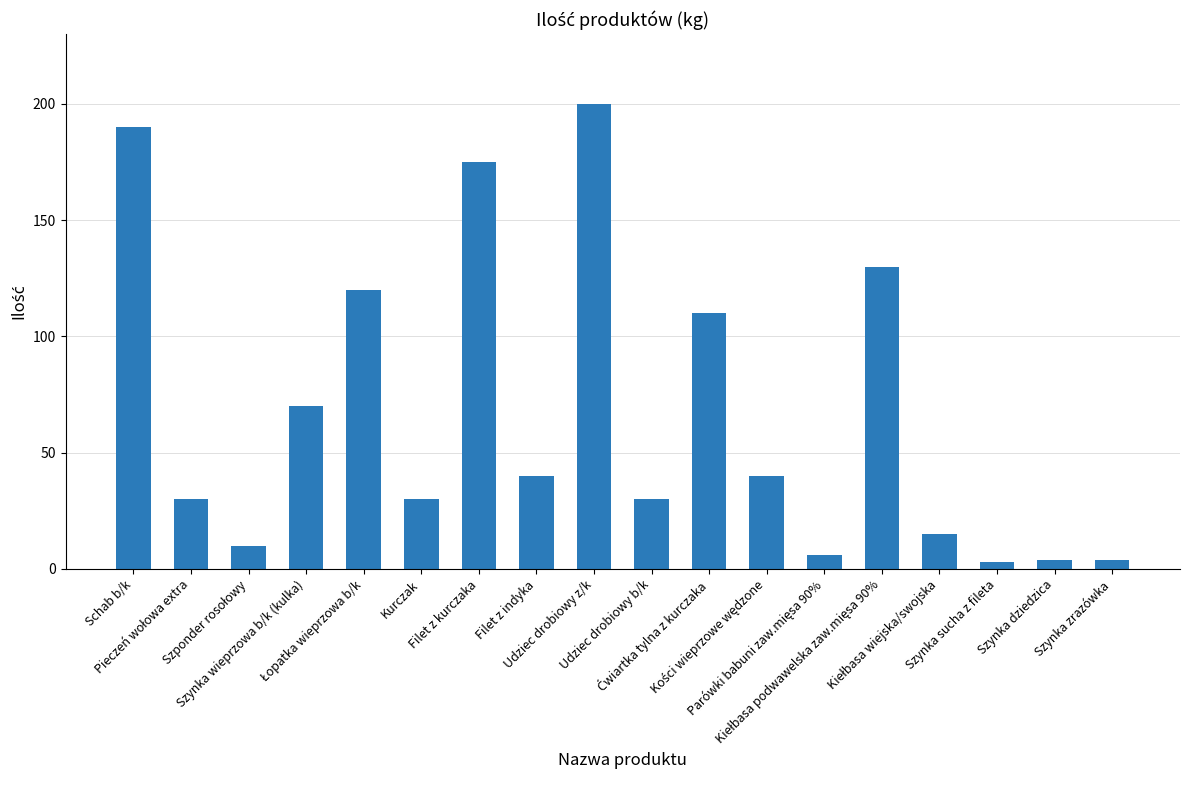

Between Kurczak and Filet z kurczaka, which is larger?

Filet z kurczaka